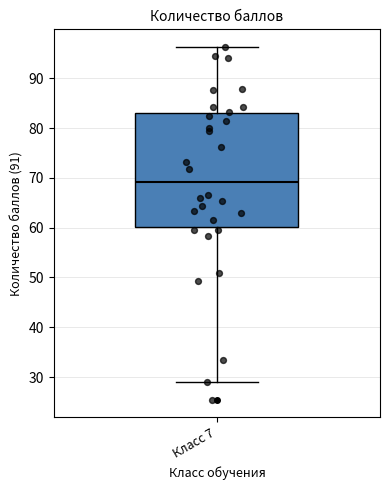

Transcribe this box plot: give where the median line is, the range the box spans, and where the two whiskers end, as read against the y-axis. The values are not printed on the chart, so give them approximately, as read against the axis.

median 69, box 60 to 83, whiskers 29 to 96